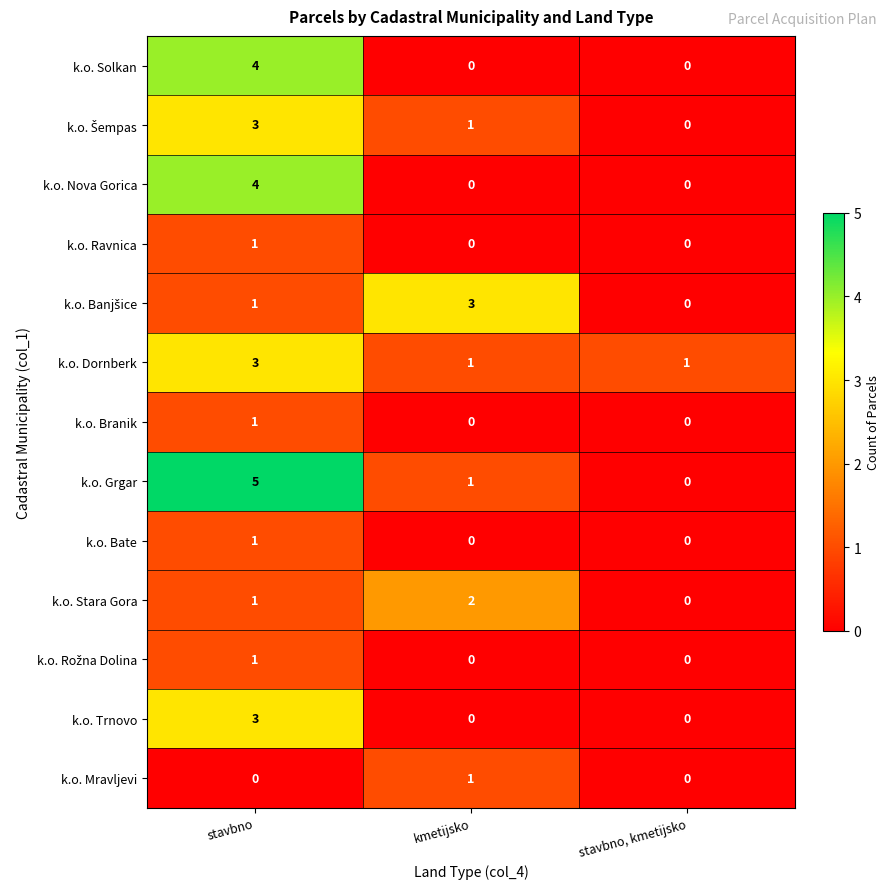

Rank the categories by k.o. Stara Gora value from highest to lowest.

kmetijsko, stavbno, stavbno, kmetijsko